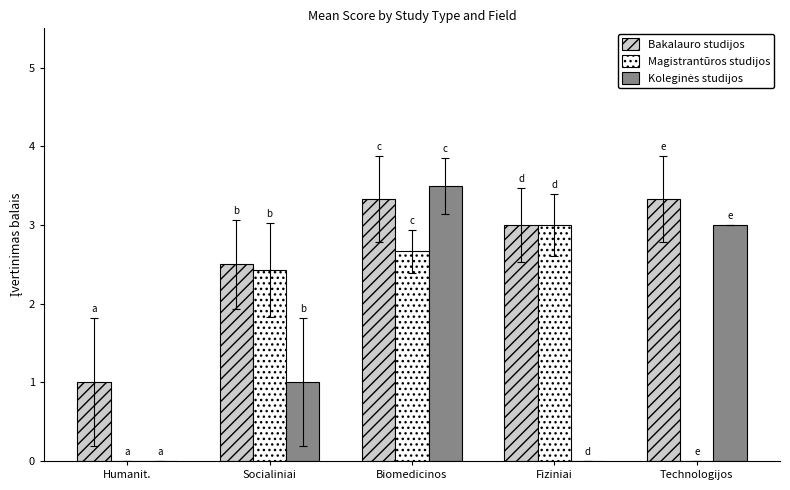

What is the sum of all Bakalauro studijos values?

13.2